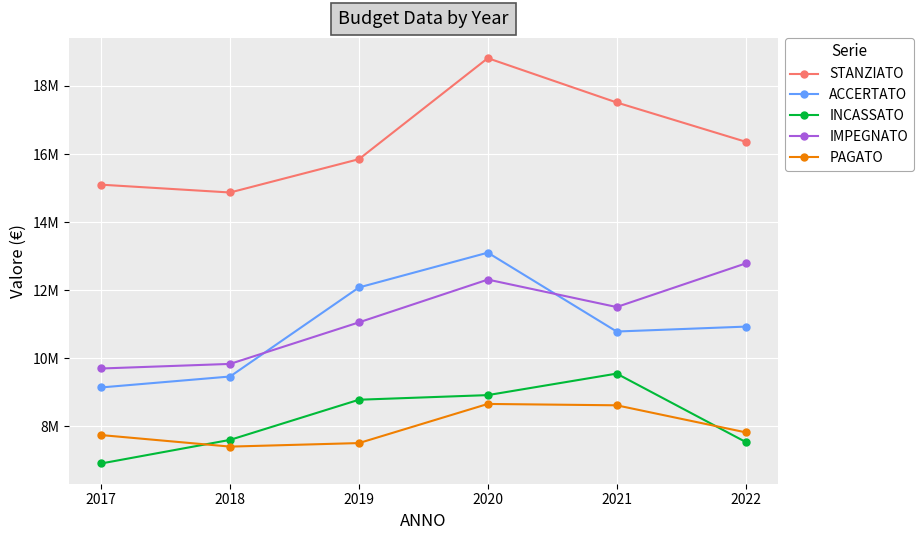

Is this an area chart (filled region under the line)?

No